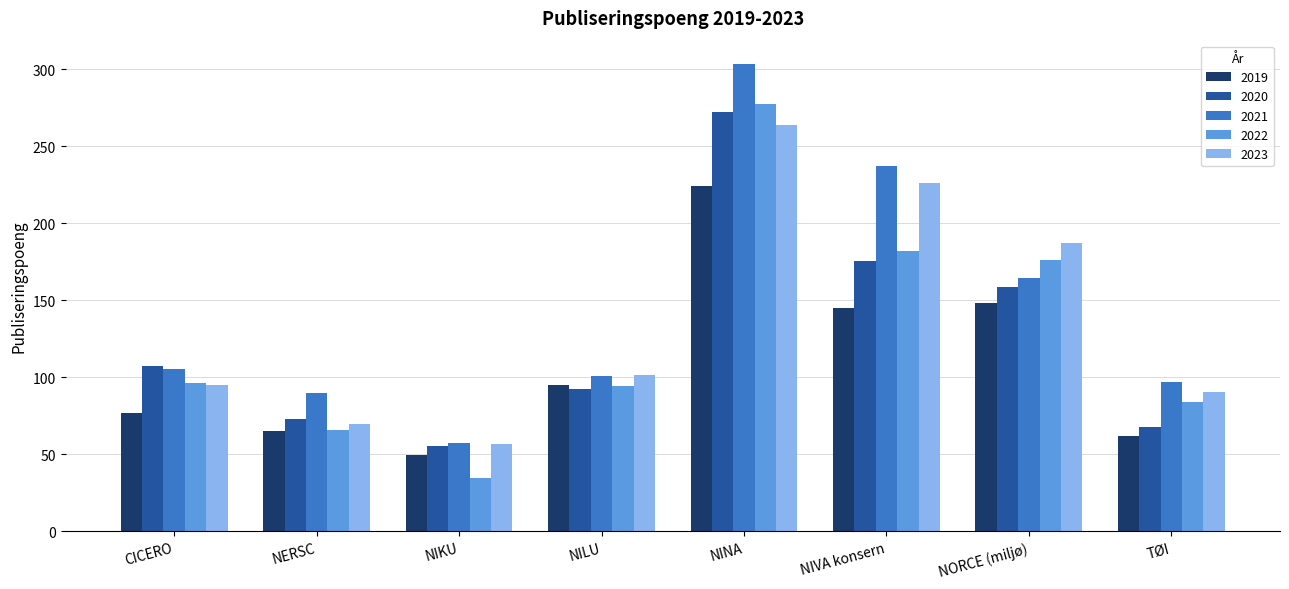

Reading left to right, extract all data points from this chart.

2019: 76.6	65.1	49.8	95.0	224.1	145.0	148.1	62.2
2020: 107.6	73.0	55.4	92.3	272.3	175.7	158.4	67.9
2021: 105.6	89.7	57.6	100.7	303.4	237.5	164.4	97.3
2022: 96.3	65.6	34.8	94.5	277.6	182.0	176.4	83.7
2023: 94.8	69.5	56.5	101.5	264.0	226.0	187.0	90.7